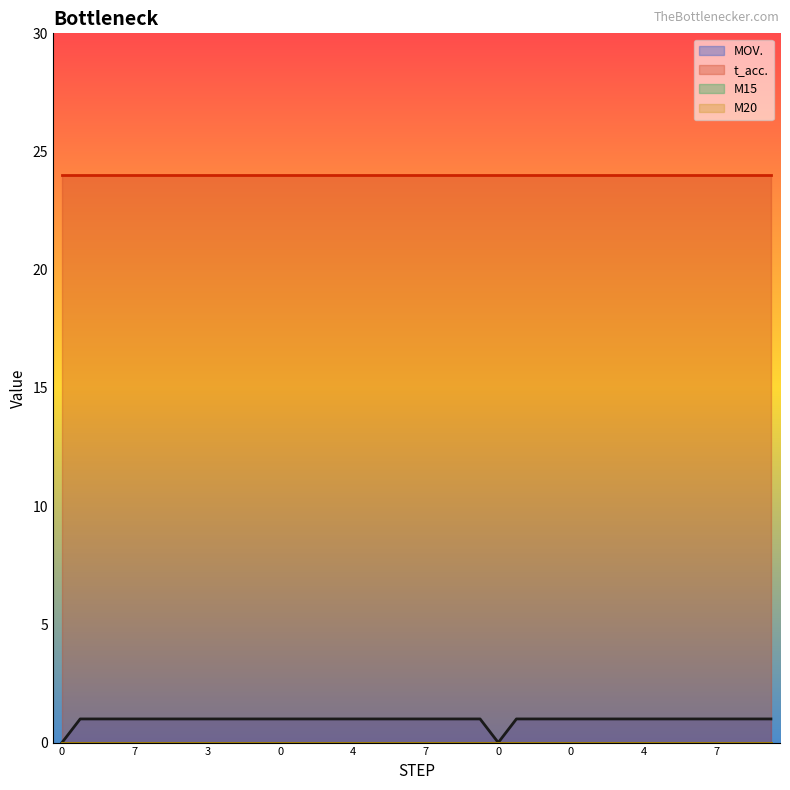

What is the label of the 18th point from the right?

5